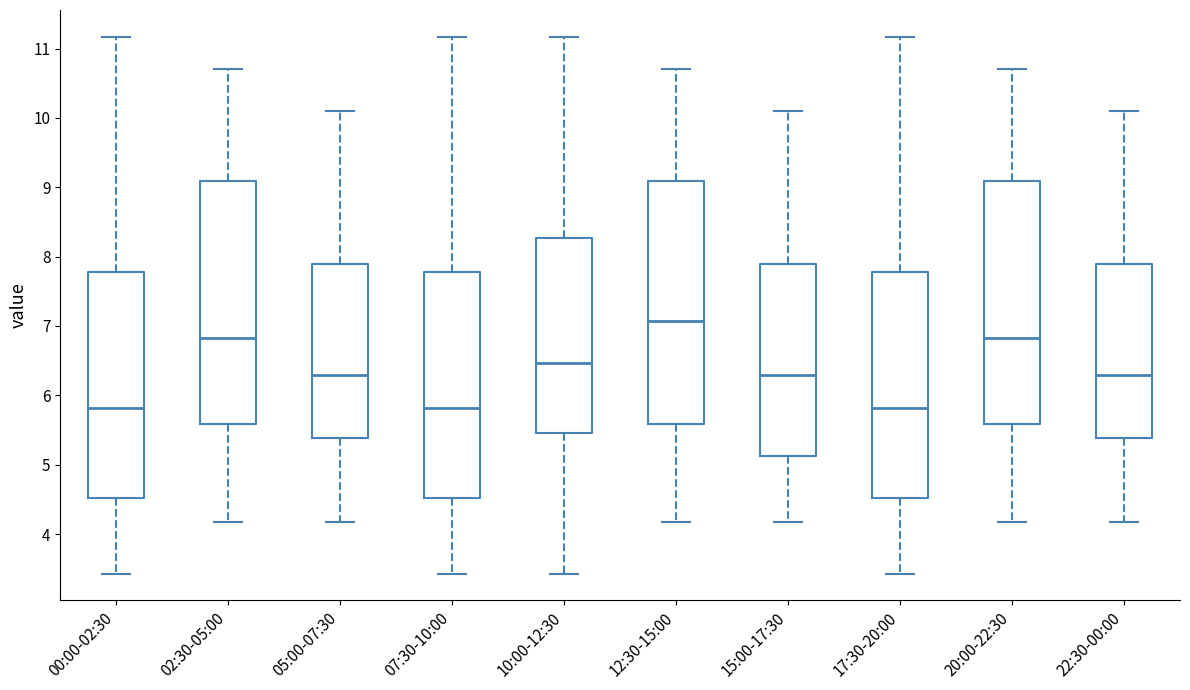

Reading left to right, transcribe this box plot: for each box, give where its median line is, the range the box spans, and where its two whiskers end, as read against the y-axis. The values are not printed on the chart, so give them approximately, as read against the axis.

00:00-02:30: median 5.8, box 4.5 to 7.8, whiskers 3.4 to 11.2
02:30-05:00: median 6.8, box 5.6 to 9.1, whiskers 4.2 to 10.7
05:00-07:30: median 6.3, box 5.4 to 7.9, whiskers 4.2 to 10.1
07:30-10:00: median 5.8, box 4.5 to 7.8, whiskers 3.4 to 11.2
10:00-12:30: median 6.5, box 5.5 to 8.3, whiskers 3.4 to 11.2
12:30-15:00: median 7.1, box 5.6 to 9.1, whiskers 4.2 to 10.7
15:00-17:30: median 6.3, box 5.1 to 7.9, whiskers 4.2 to 10.1
17:30-20:00: median 5.8, box 4.5 to 7.8, whiskers 3.4 to 11.2
20:00-22:30: median 6.8, box 5.6 to 9.1, whiskers 4.2 to 10.7
22:30-00:00: median 6.3, box 5.4 to 7.9, whiskers 4.2 to 10.1